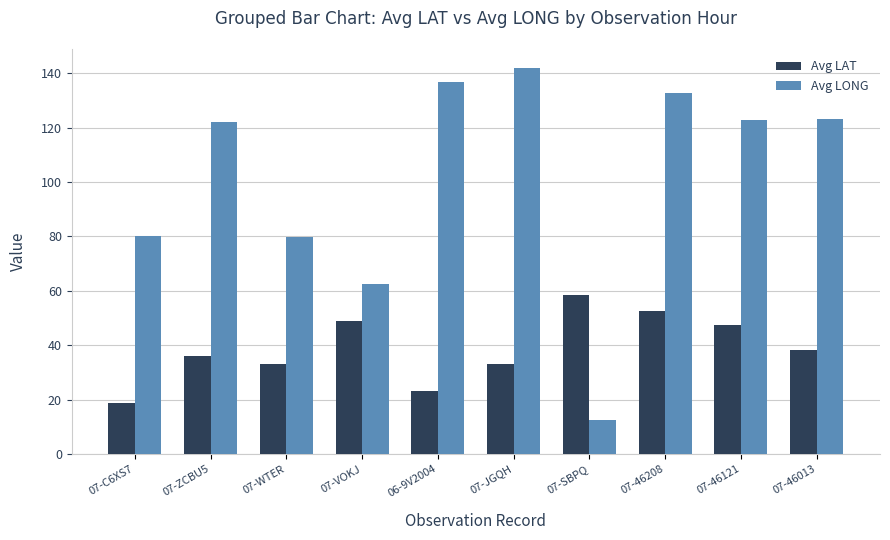

How many bars are there in total?

20